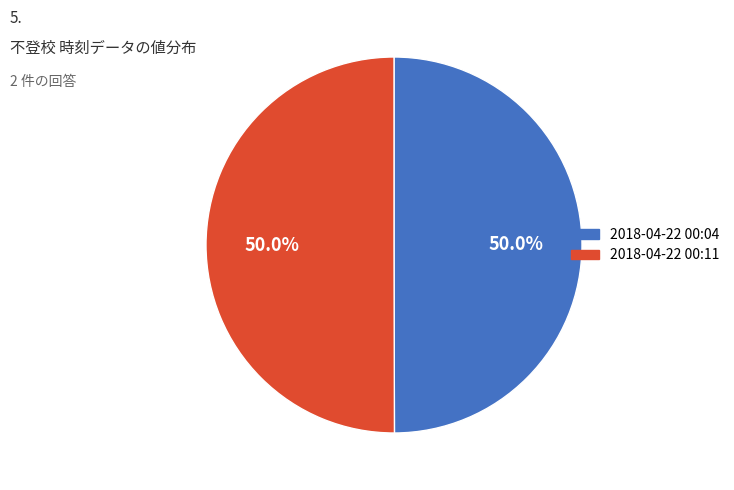

How many slices are in this pie chart?

2